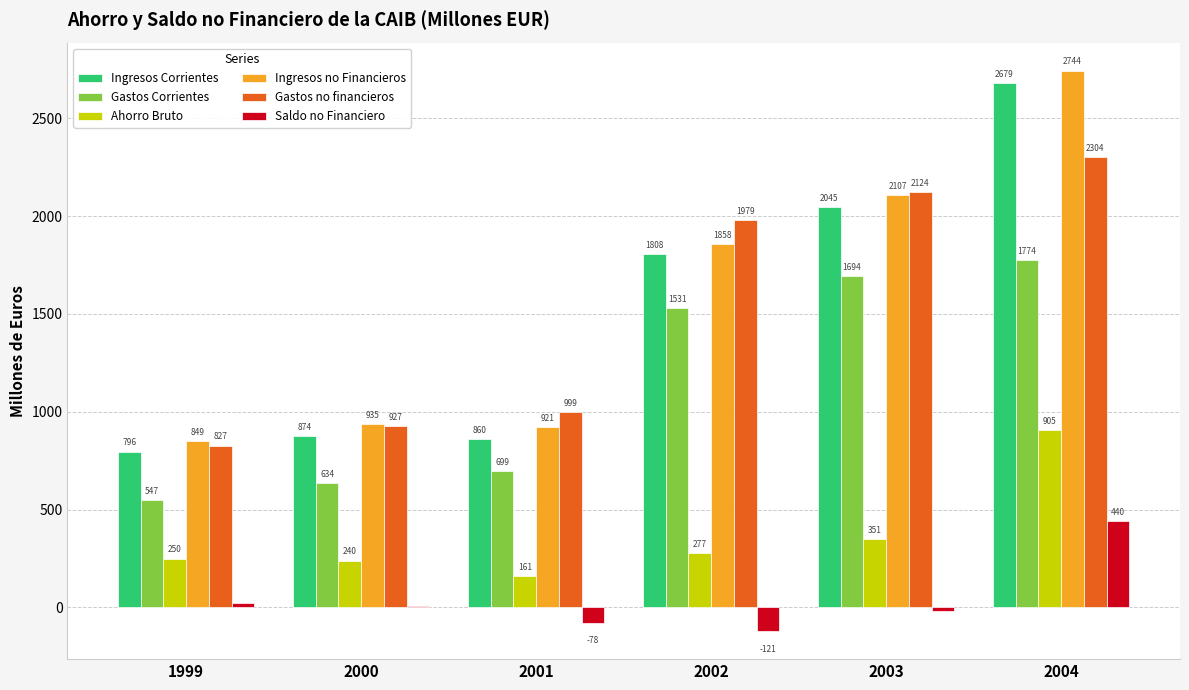

How many values in the Gastos Corrientes series exceed 1530?

3